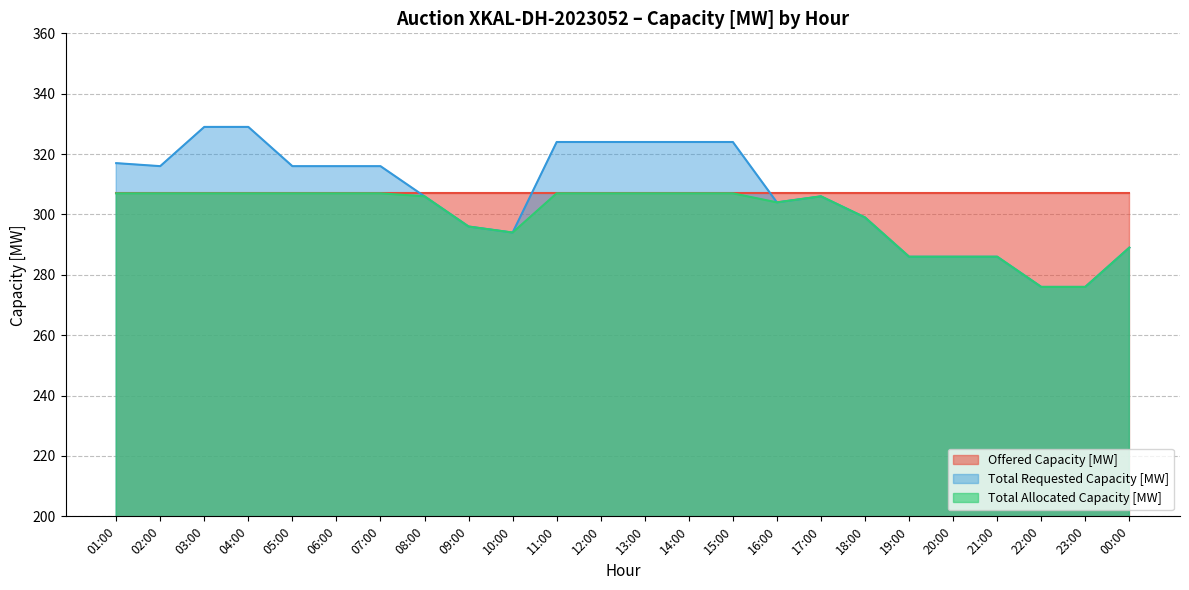

The Total Allocated Capacity [MW] series shows 304 at 16:00. True or false?

True